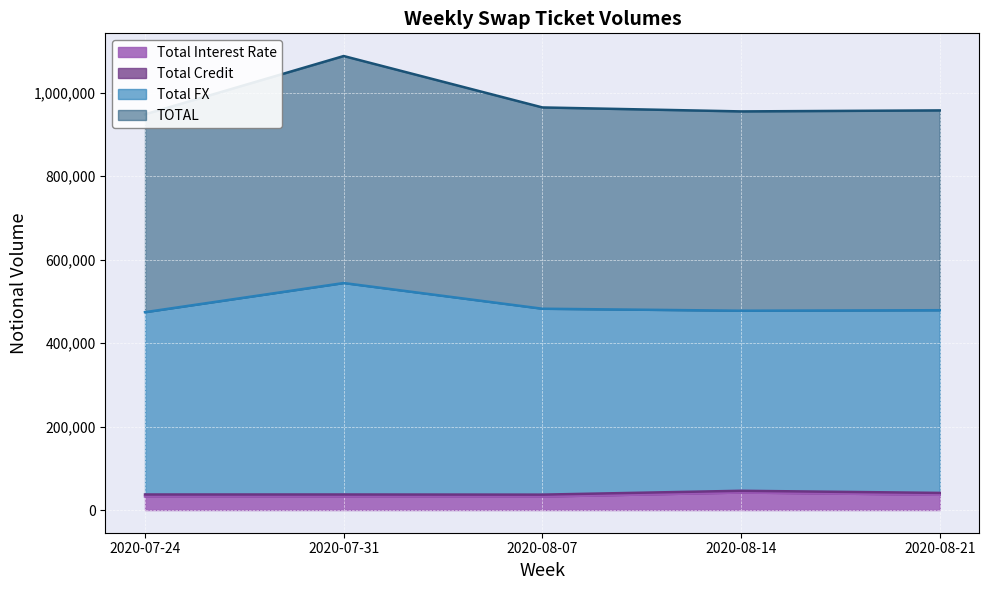

What is the difference between the highest and lowest values at 2020-07-31?

1055545